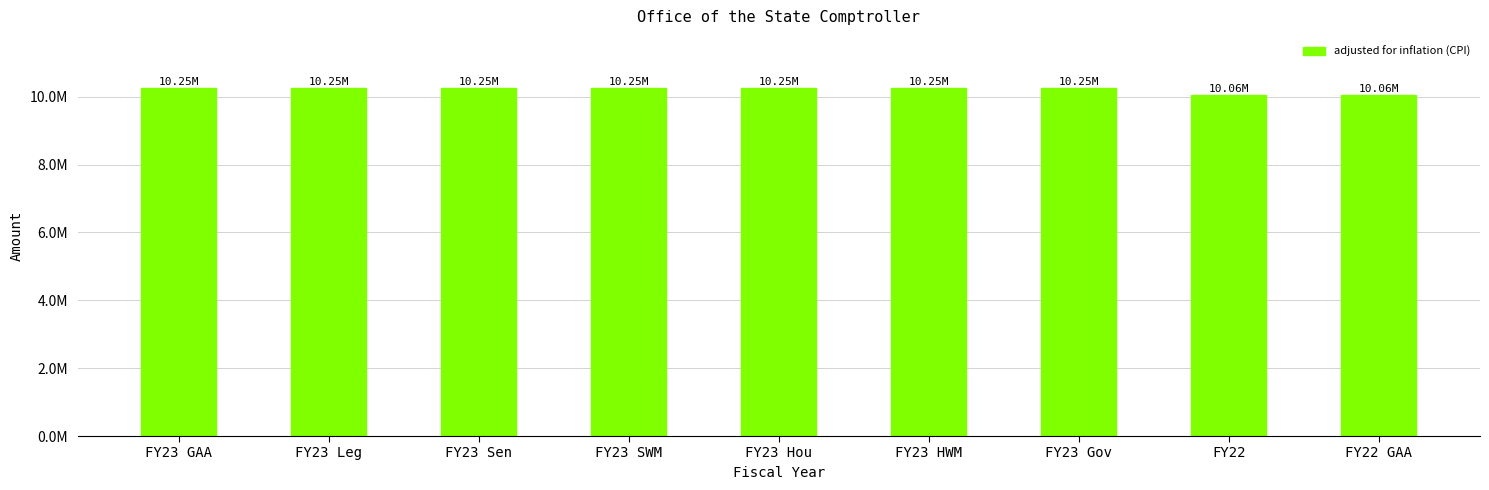

Reading left to right, what are all the values shown in this chart?

10253798	10253798	10253797	10253797	10253798	10253798	10253797	10062283	10062283